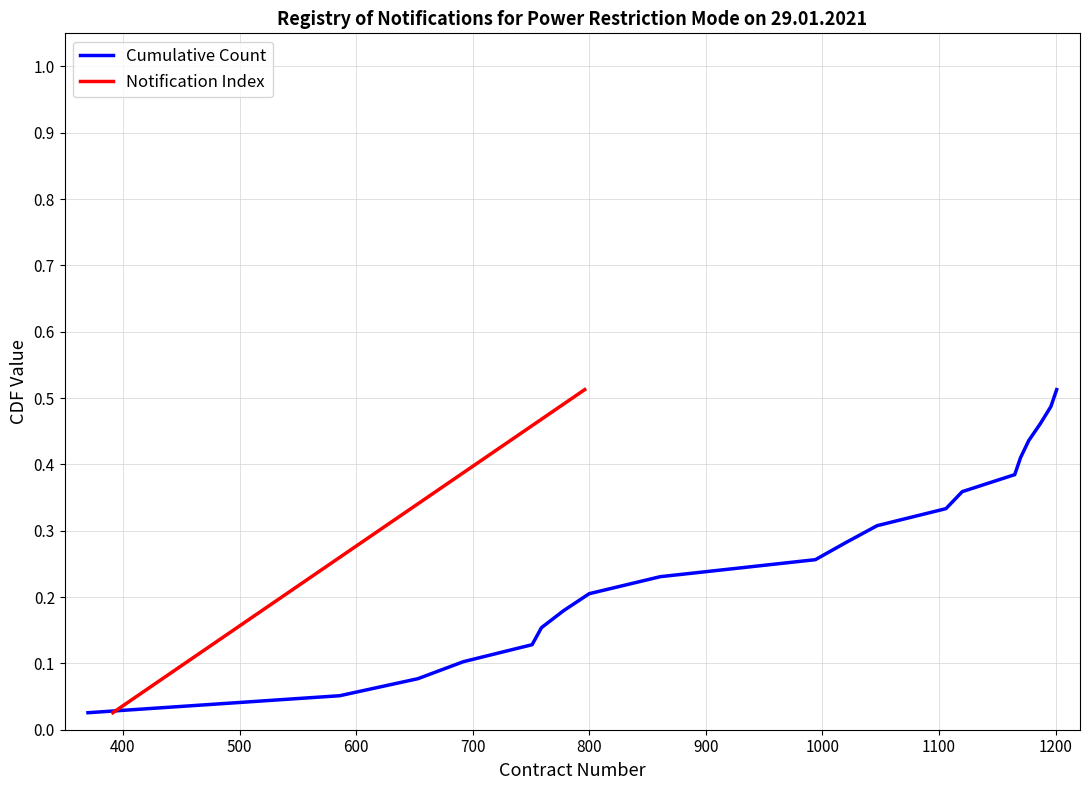

What is the value of the Cumulative Count point at the 3rd from the left?

0.1